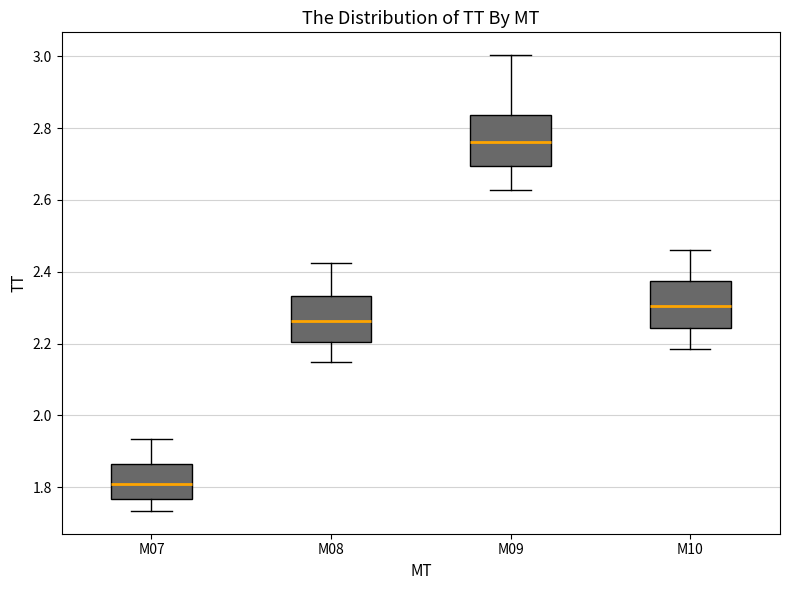

Where does the lower whisker of the box for M07 end on the y-axis? The values are not printed on the chart, so give them approximately, as read against the axis.

1.74